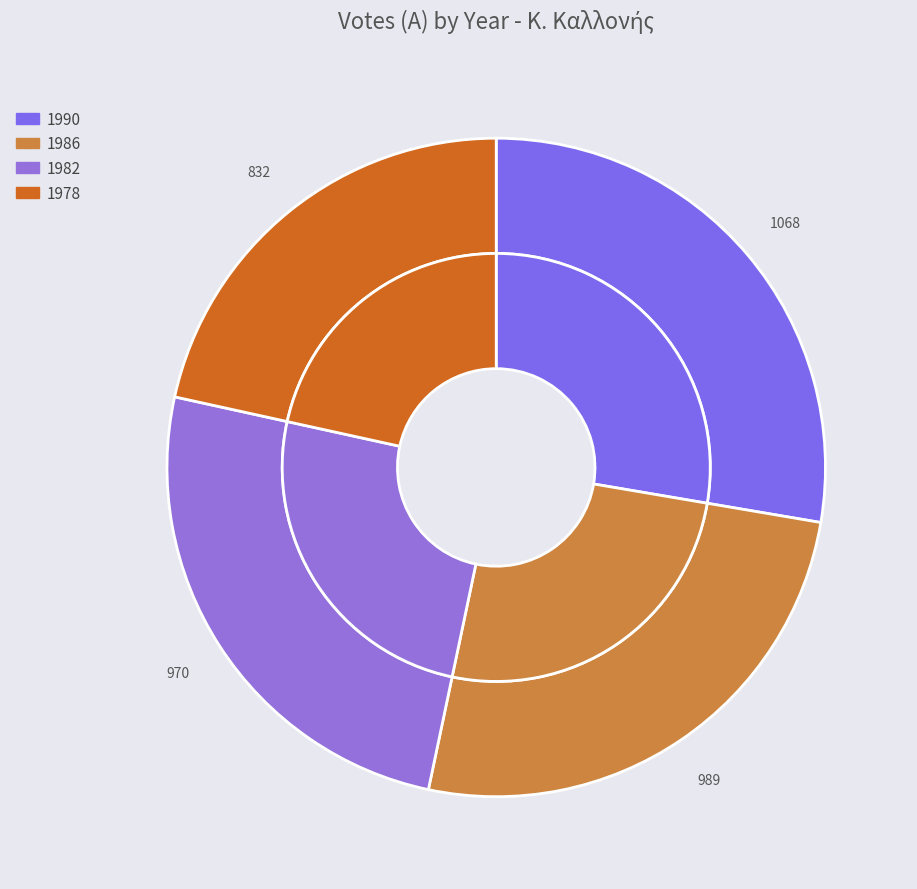

Which slice is the largest?

1990